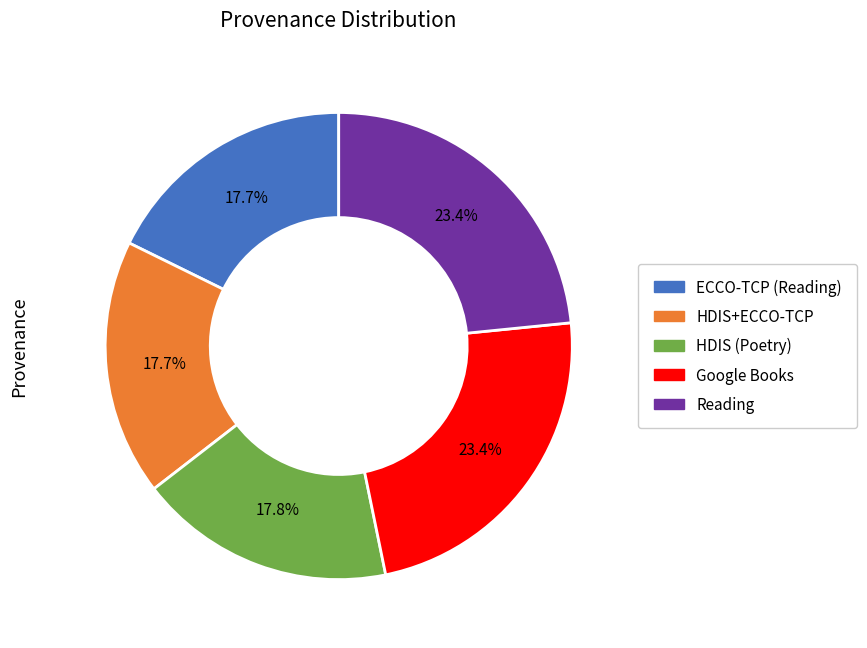

Is there a majority slice in this chart?

No